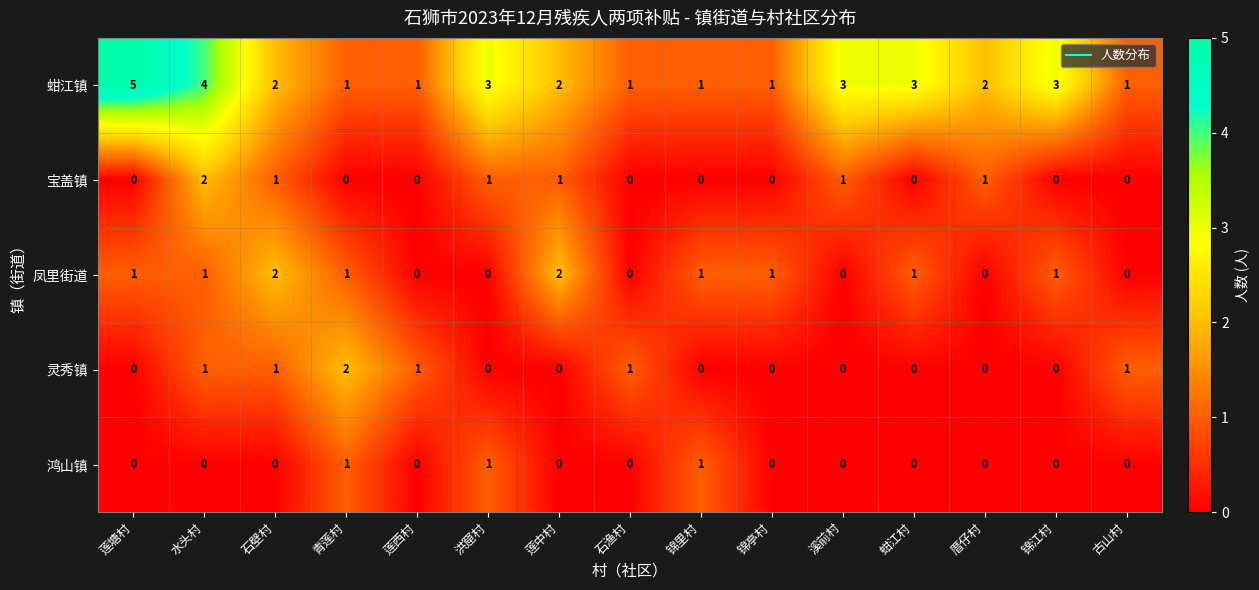

What is the sum of the 蚶江镇 values at 蚶江村 and 洪窟村?

6